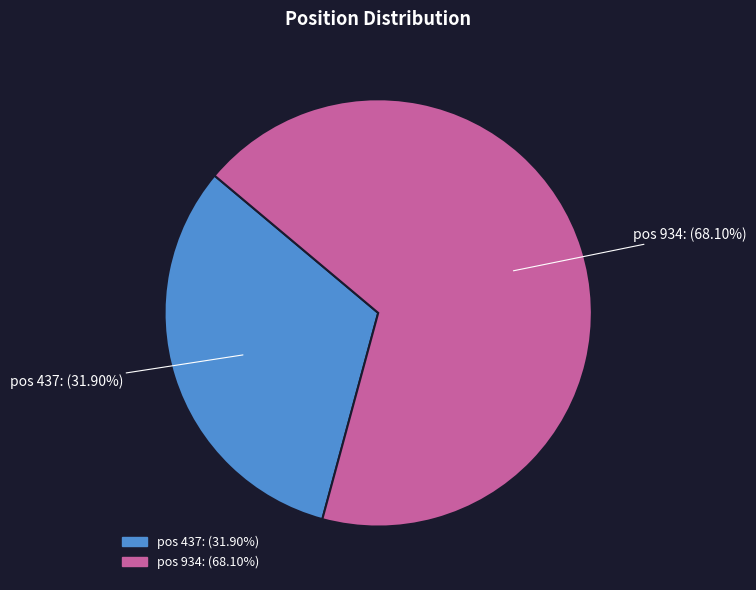

Is there a majority slice in this chart?

Yes